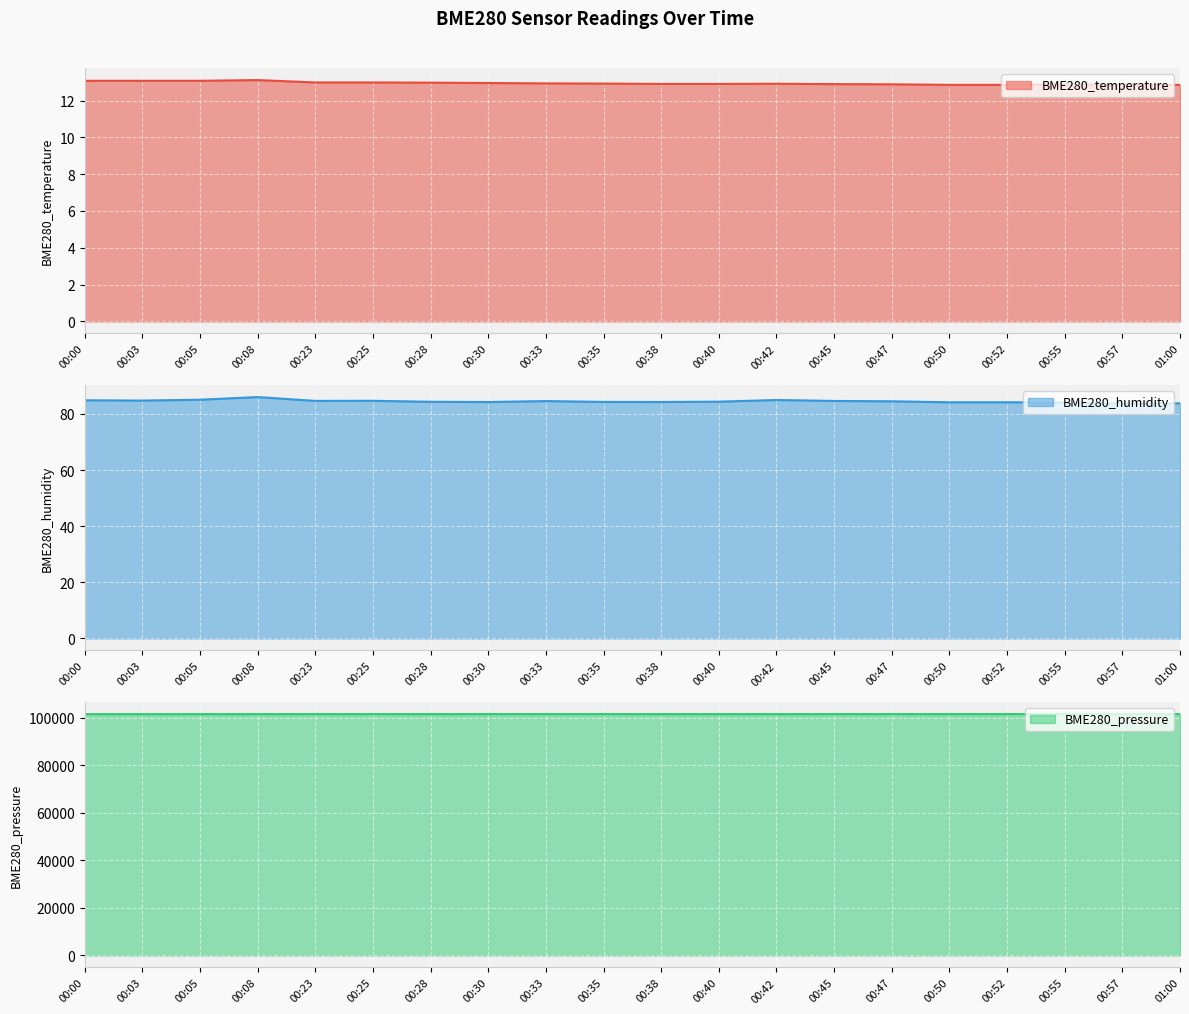

What is the total value across all series at 01:00?

101585.9